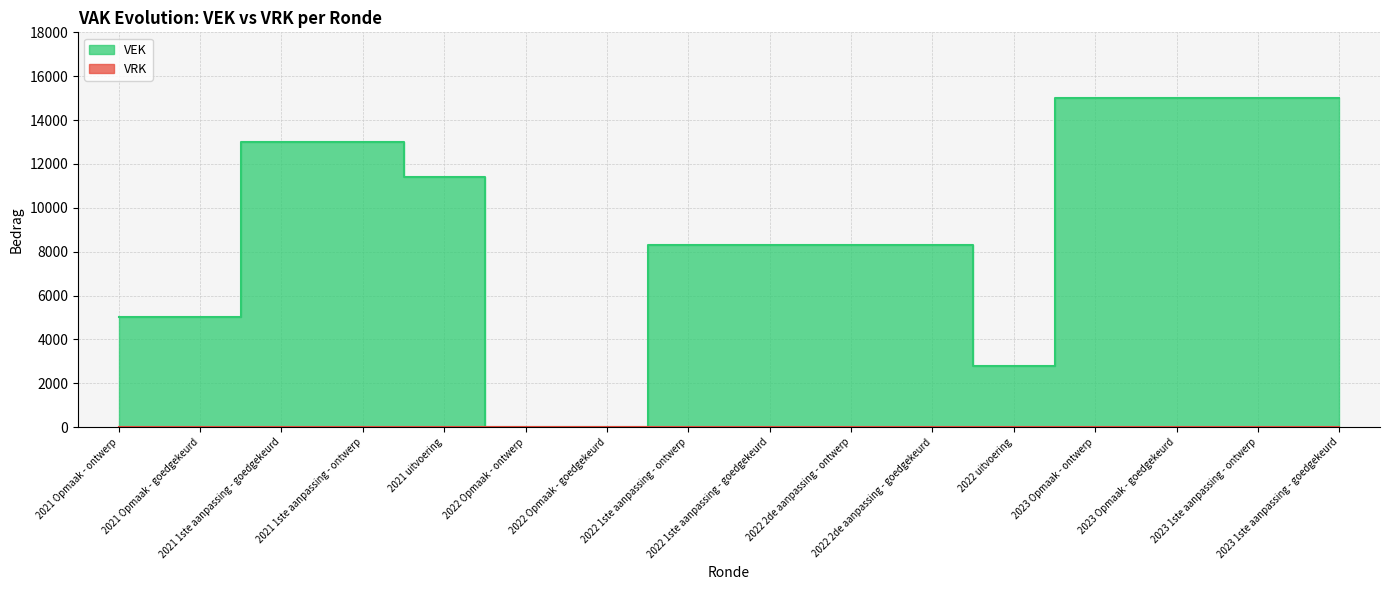

Where is the data nearest to the value 7500?

2022 1ste aanpassing - ontwerp